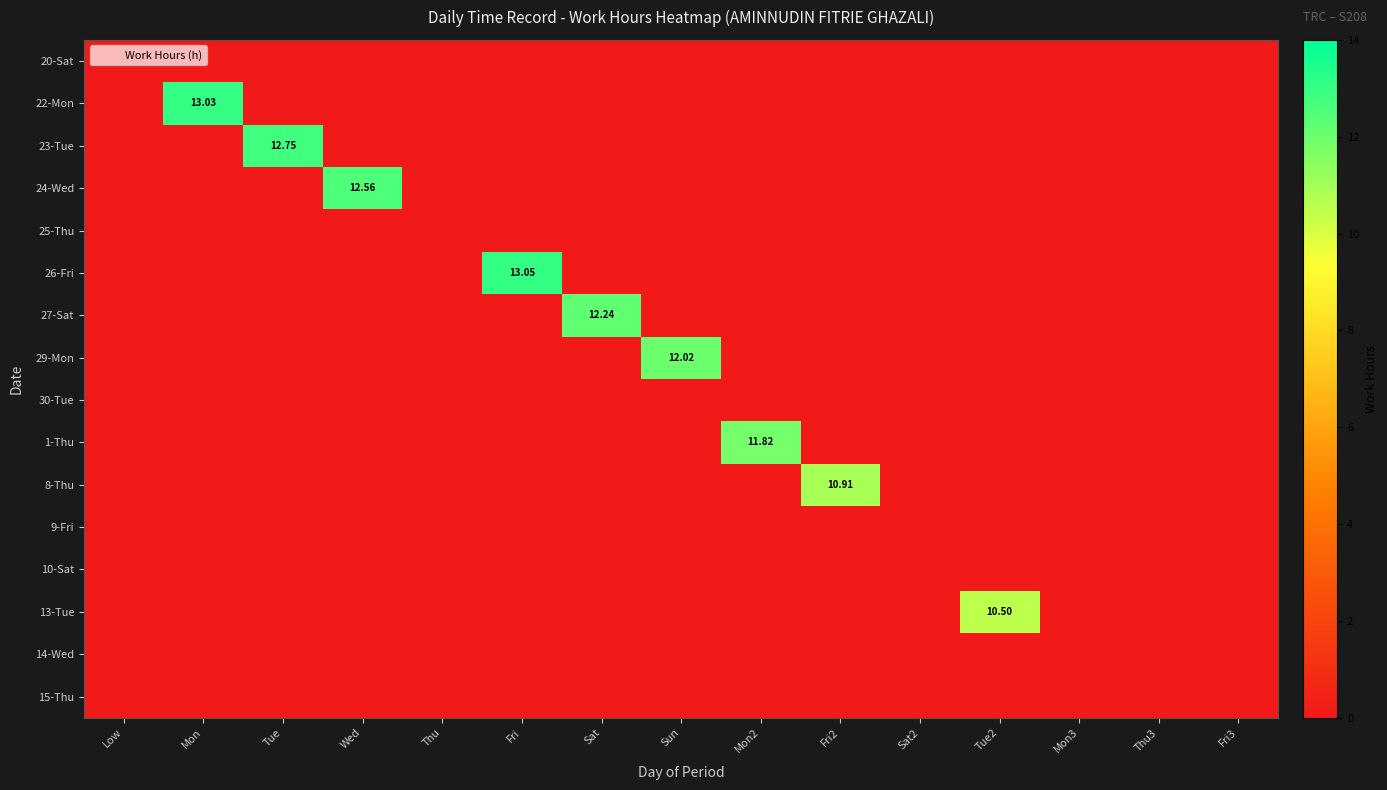

List the labels in order of 24-Wed value, smallest first.

Low, Mon, Tue, Thu, Fri, Sat, Sun, Mon2, Fri2, Sat2, Tue2, Mon3, Thu3, Fri3, Wed